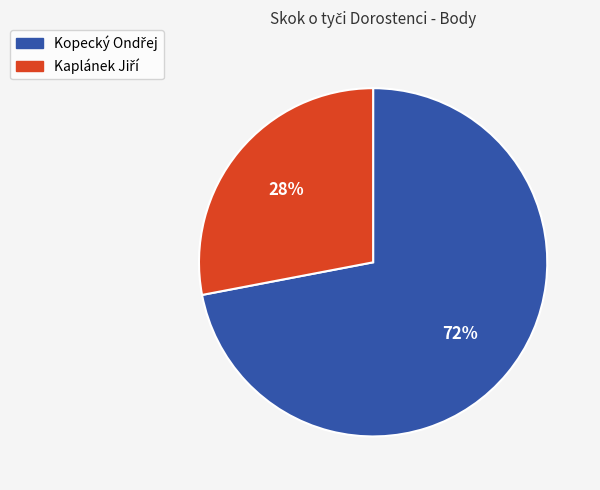

To the nearest percent, what is the difference between the largest and smallest slice percentages?

44%